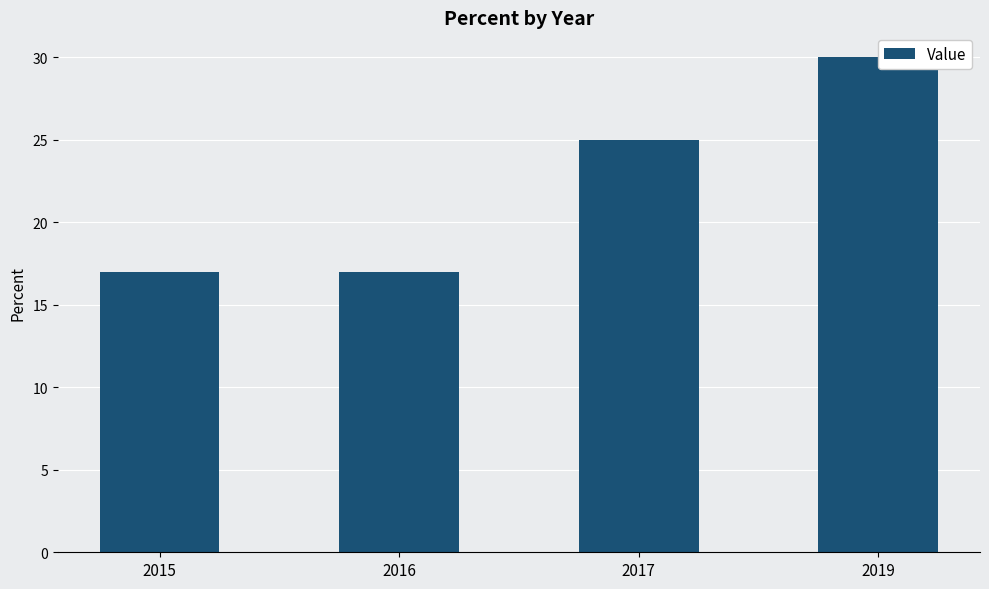

Reading left to right, list all the values displayed in this chart.

17	17	25	30